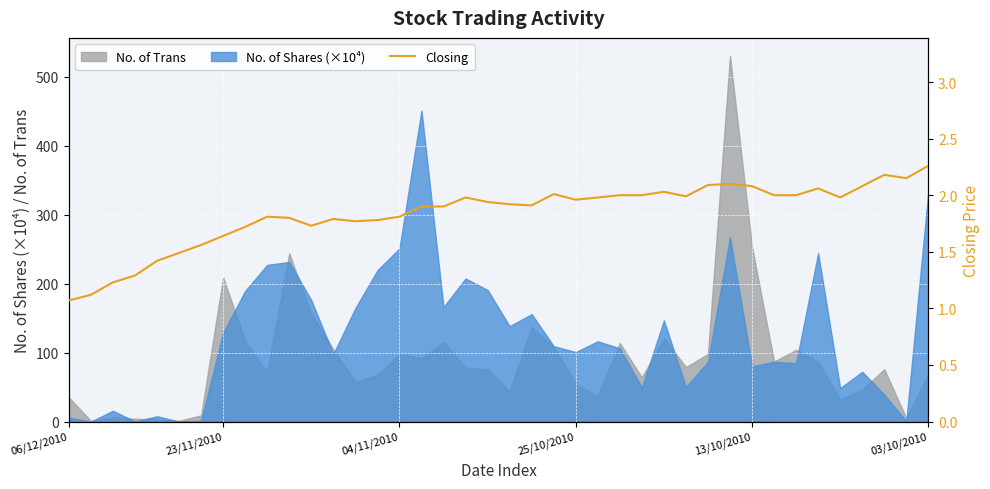

What is the maximum value for No. of Shares (×10⁴)?

451.1